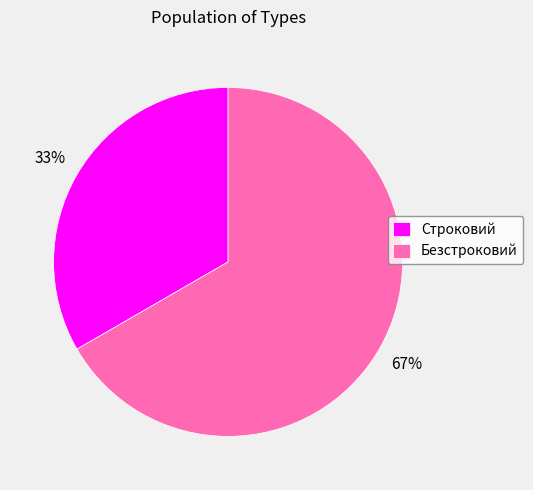

To the nearest percent, what is the average slice percentage?

50%